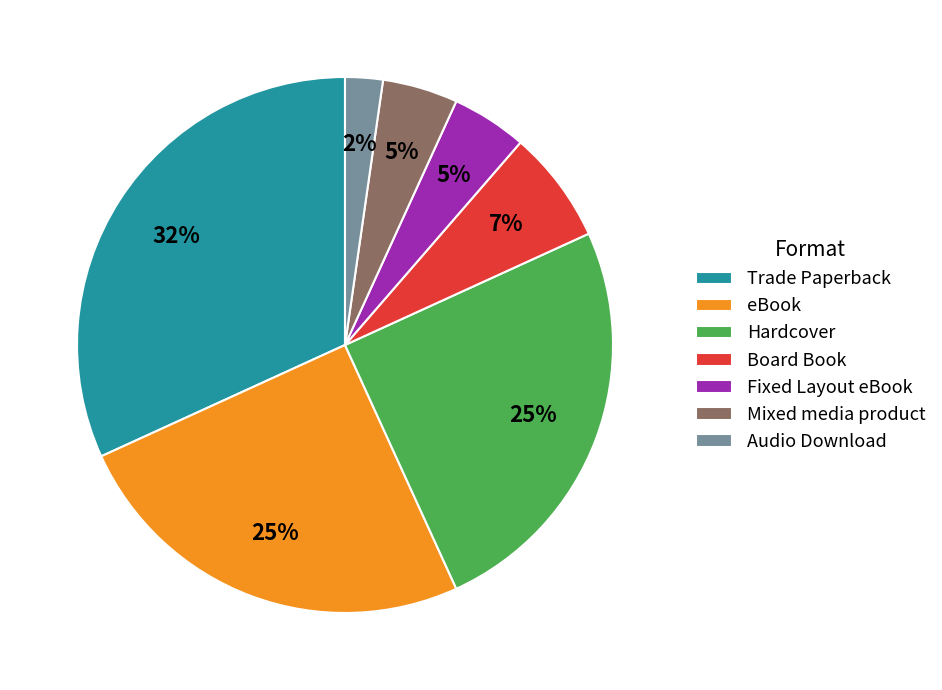

Is there a majority slice in this chart?

No